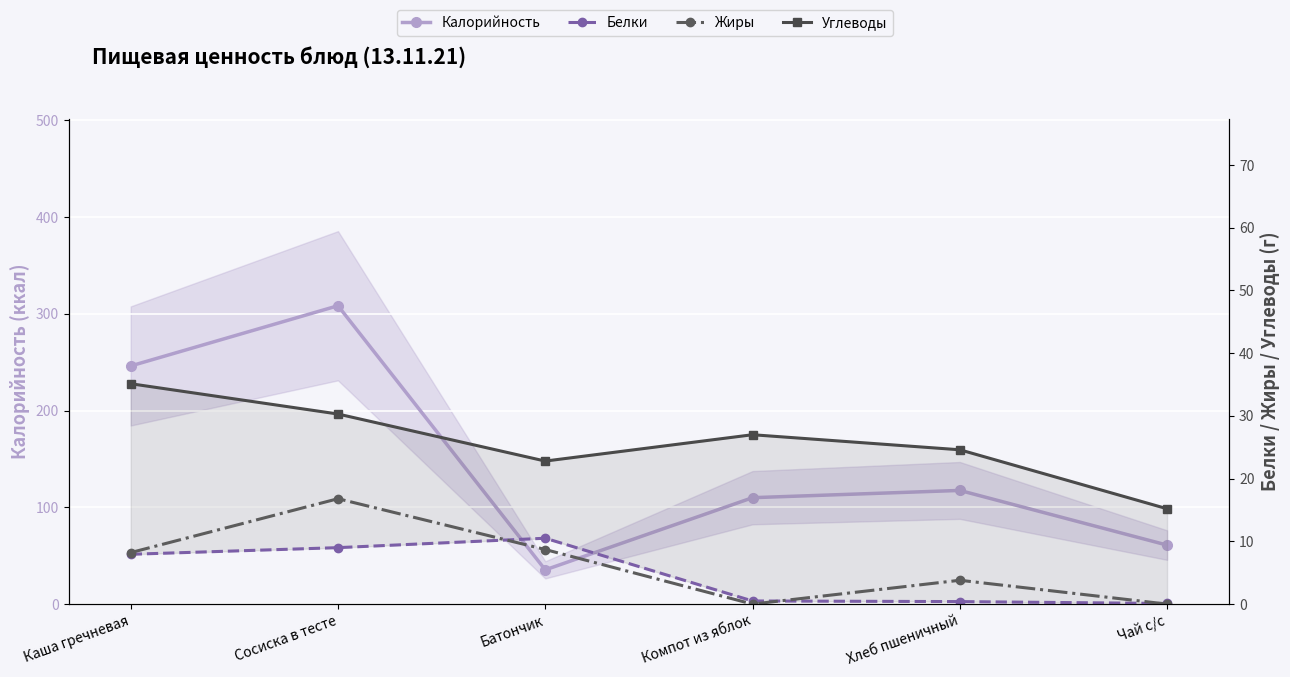

At which label is Белки closest to 5?

Каша гречневая